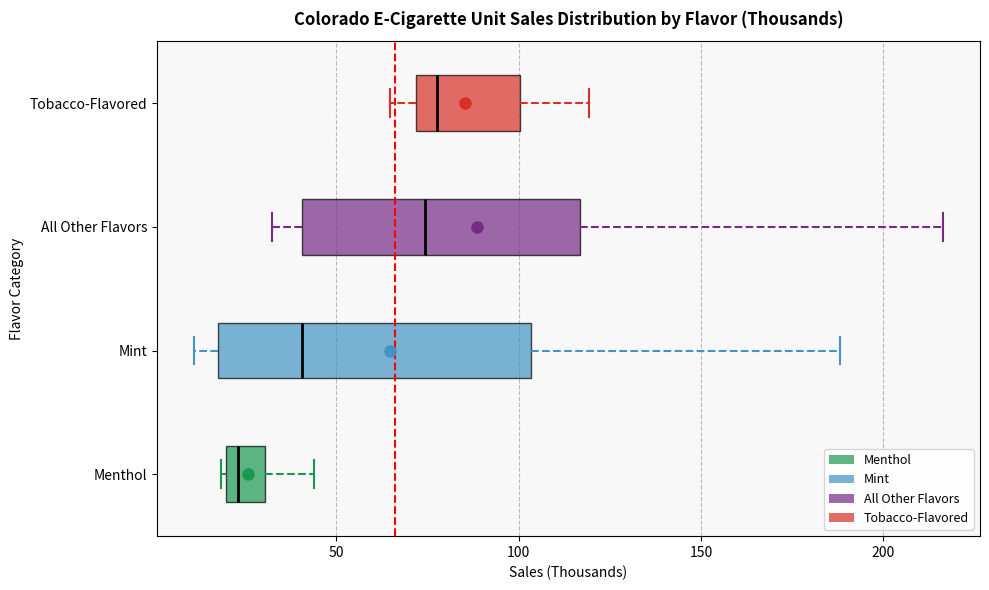

Reading bottom to top, read every box against the x-axis: the position of its median line, the range the box covers, and the ends of its whiskers. The values are not printed on the chart, so give them approximately, as read against the axis.

Menthol: median 25, box 20 to 30, whiskers 20 to 45
Mint: median 40, box 20 to 105, whiskers 10 to 190
All Other Flavors: median 75, box 40 to 115, whiskers 30 to 215
Tobacco-Flavored: median 80, box 70 to 100, whiskers 65 to 120